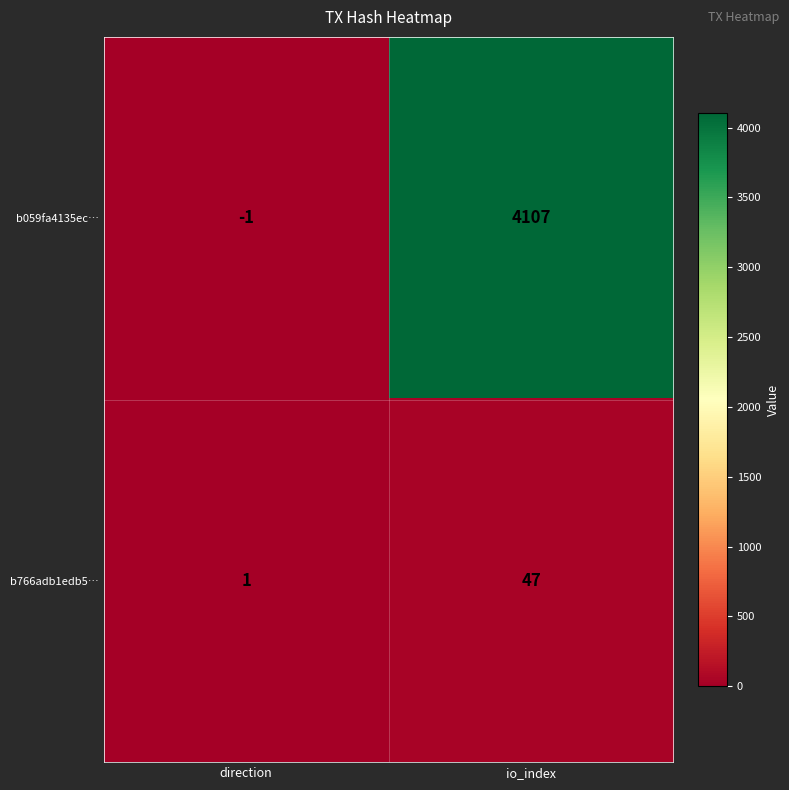

Which series has the largest total across all categories?

b059fa4135ec…